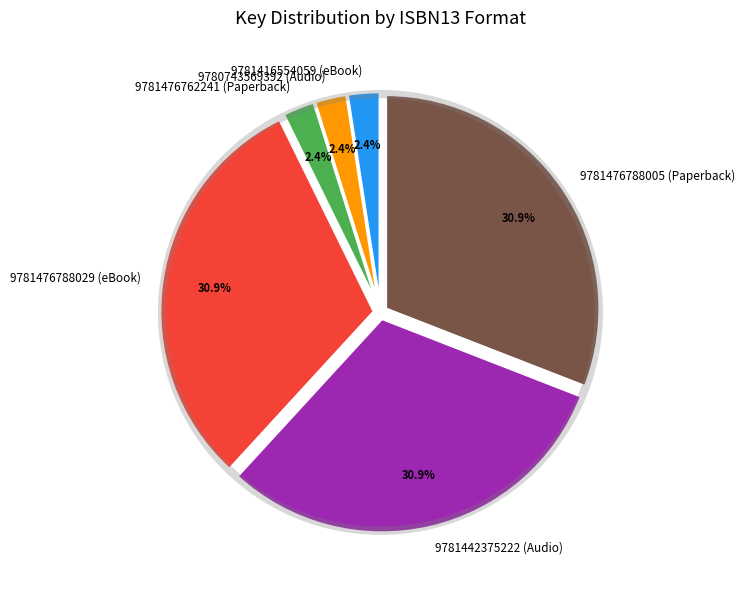

Combined, do 9780743569392 (Audio) and 9781416554059 (eBook) account for over 50%?

No